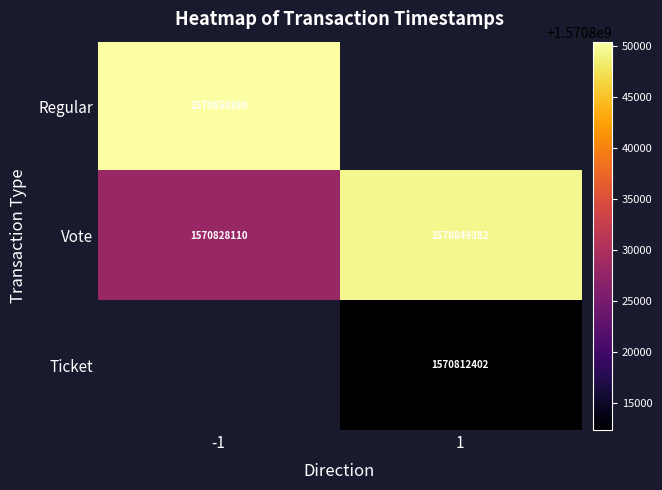

List the labels in order of Vote value, largest first.

1, -1